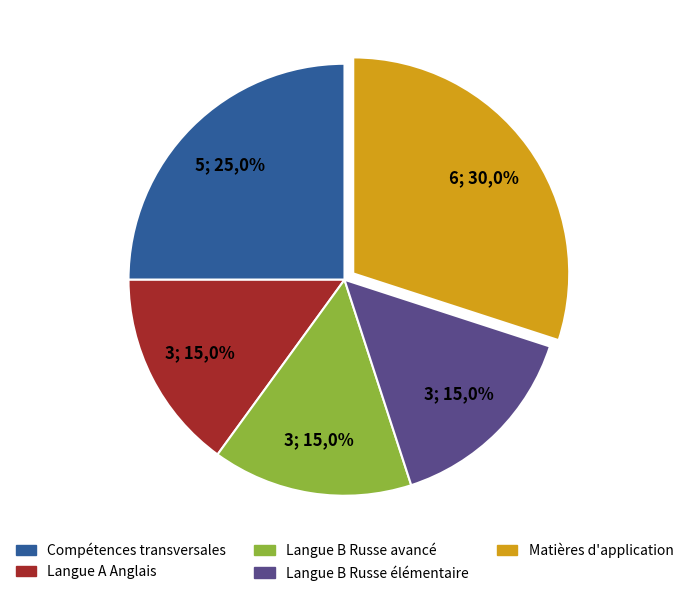

Which has a higher value, Langue A Anglais or Langue B Russe élémentaire?

Langue A Anglais